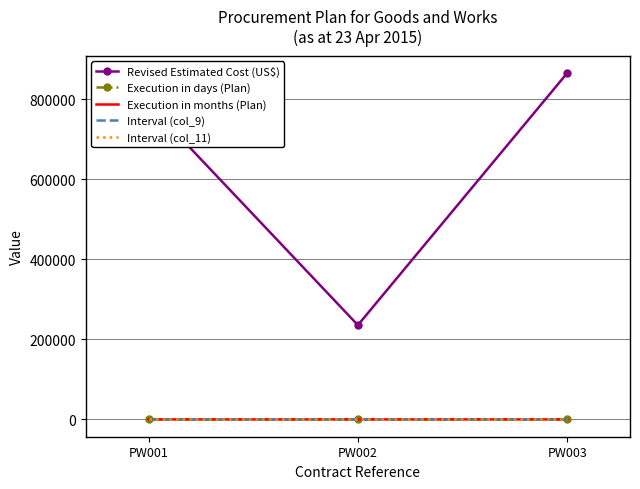

What is the value of the Interval (col_11) point at the 3rd from the left?

14.0